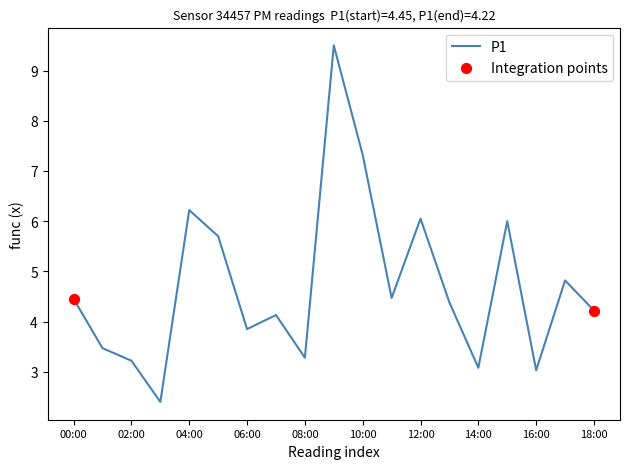

What is the greatest value displayed?

9.5